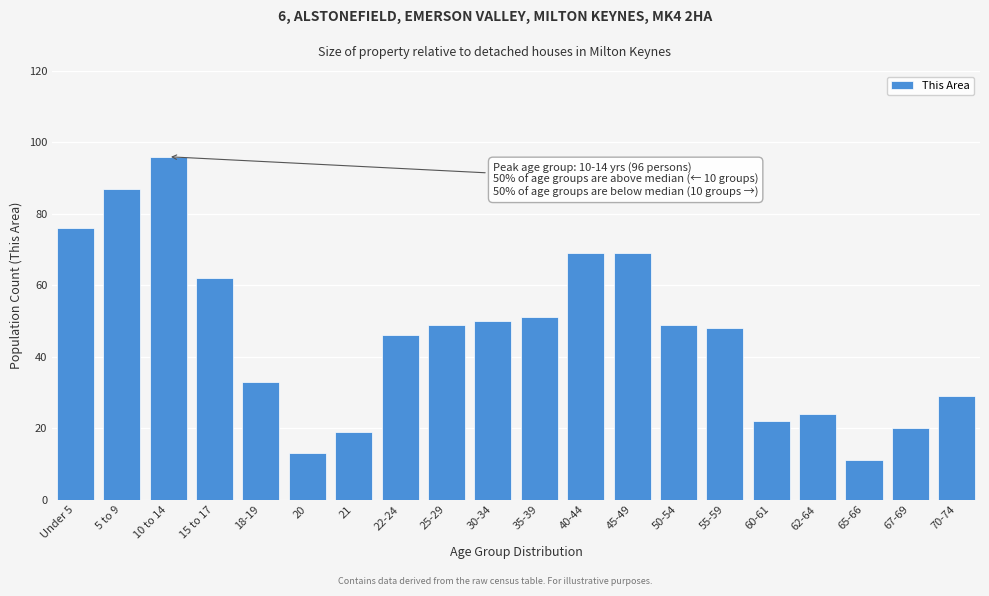

Reading left to right, transcribe all the data shown in this chart.

76	87	96	62	33	13	19	46	49	50	51	69	69	49	48	22	24	11	20	29